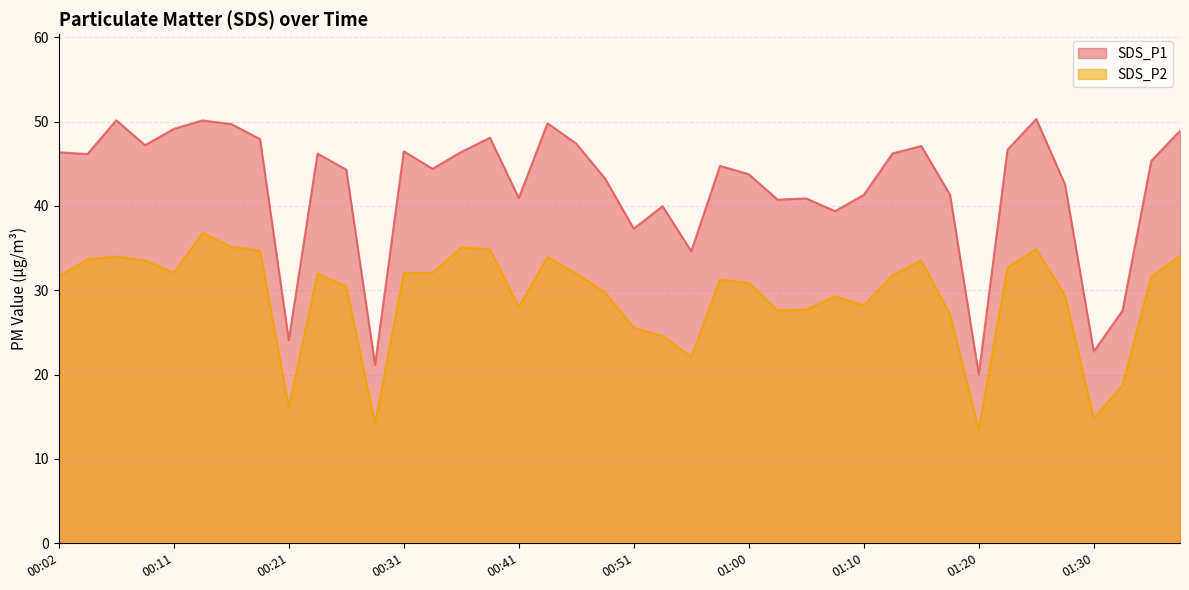

What position from the left is 00:07?

3